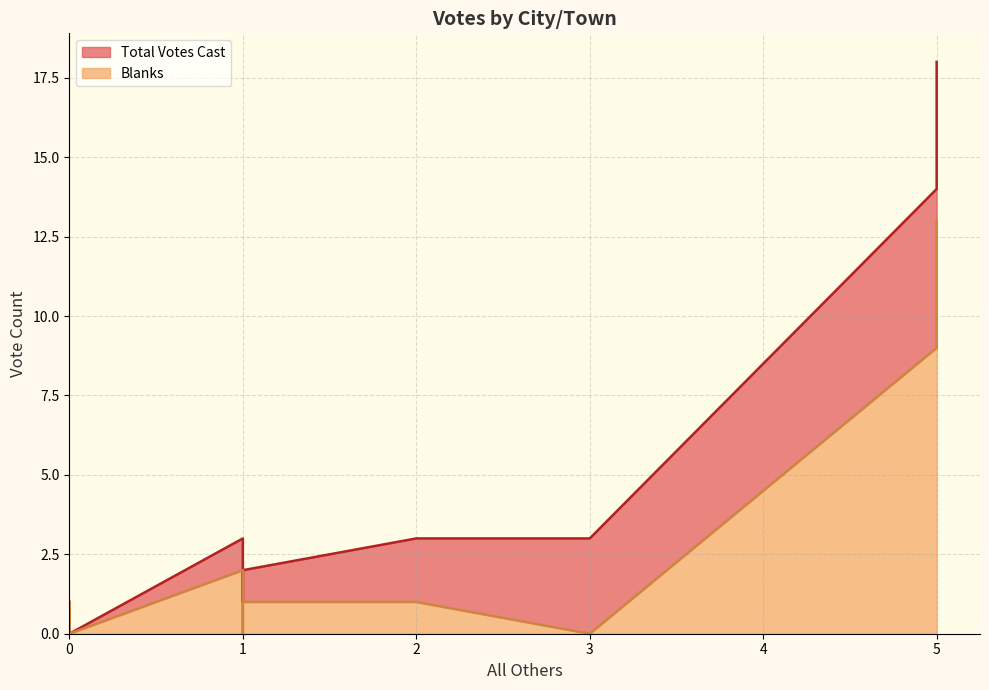

The Total Votes Cast series shows 2 at Winchester. True or false?

True